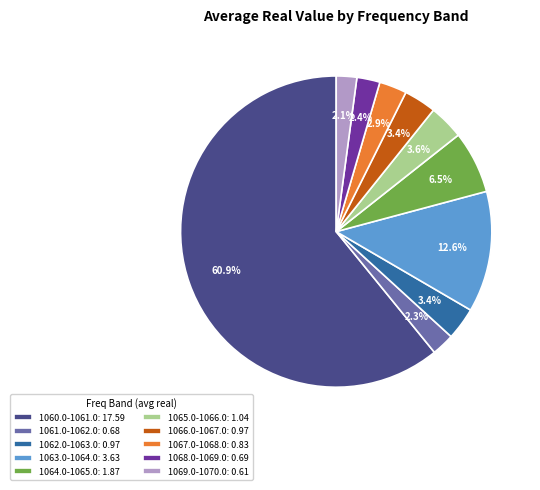

To the nearest percent, what portion does 1065.0-1066.0 represent?

4%